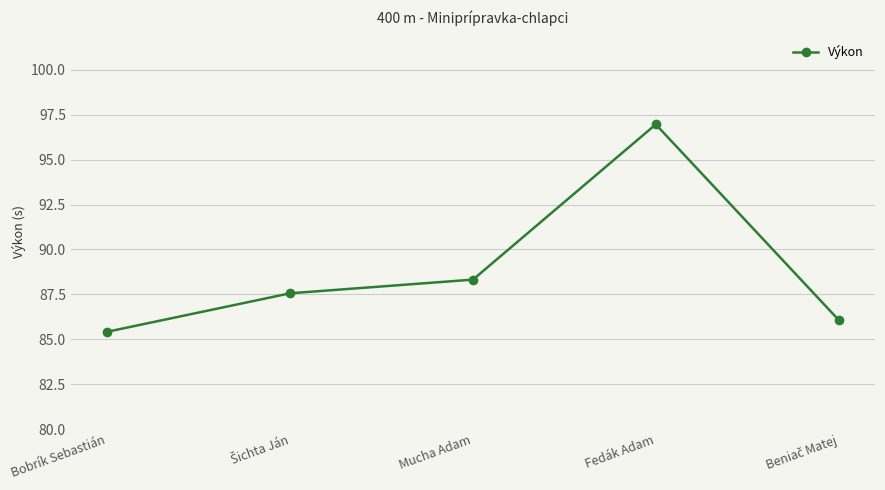

How many data points are less than 87?

2